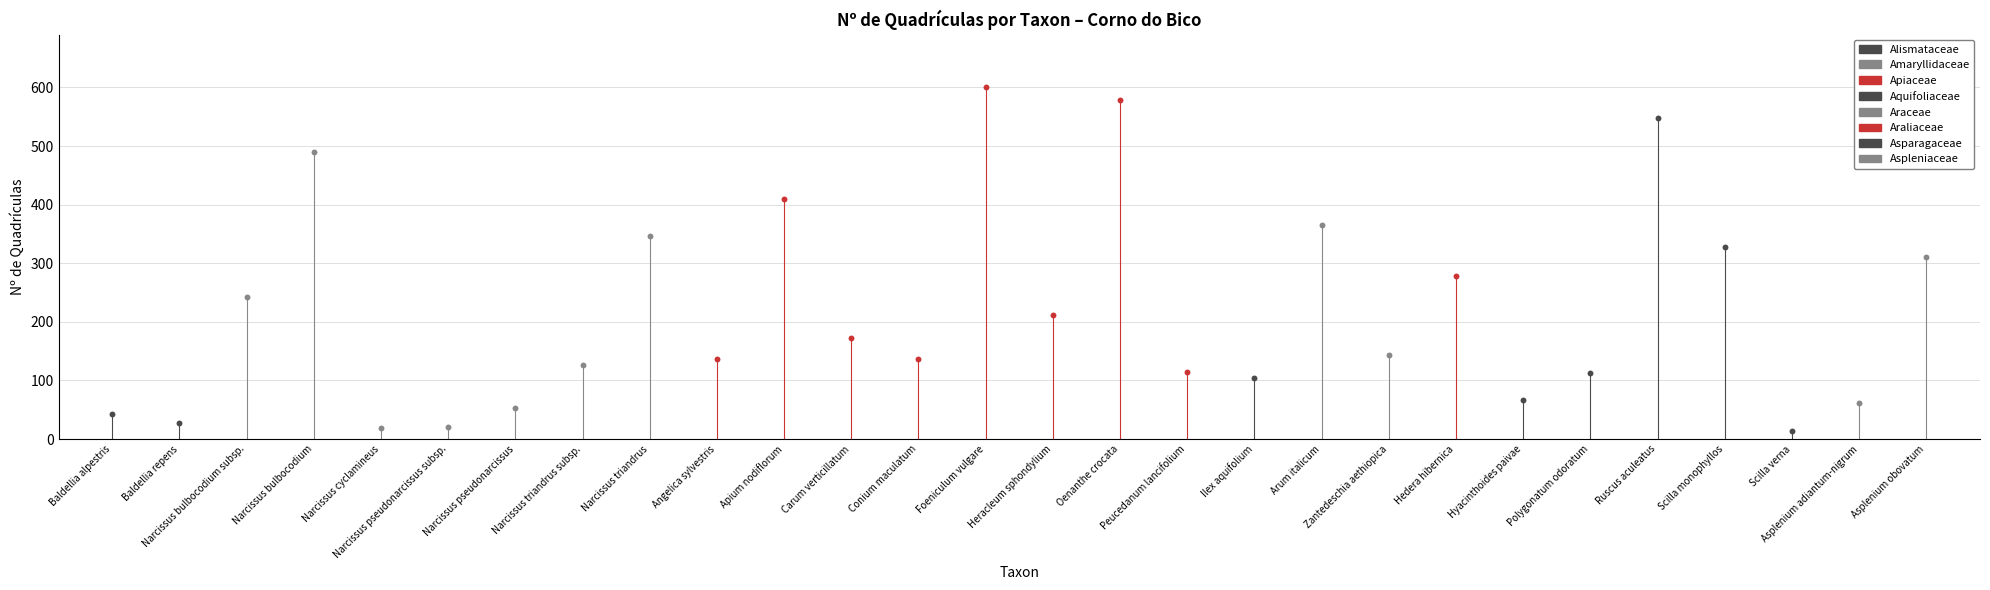

What is the change in value from Baldellia alpestris to Hyacinthoides paivae?

+23